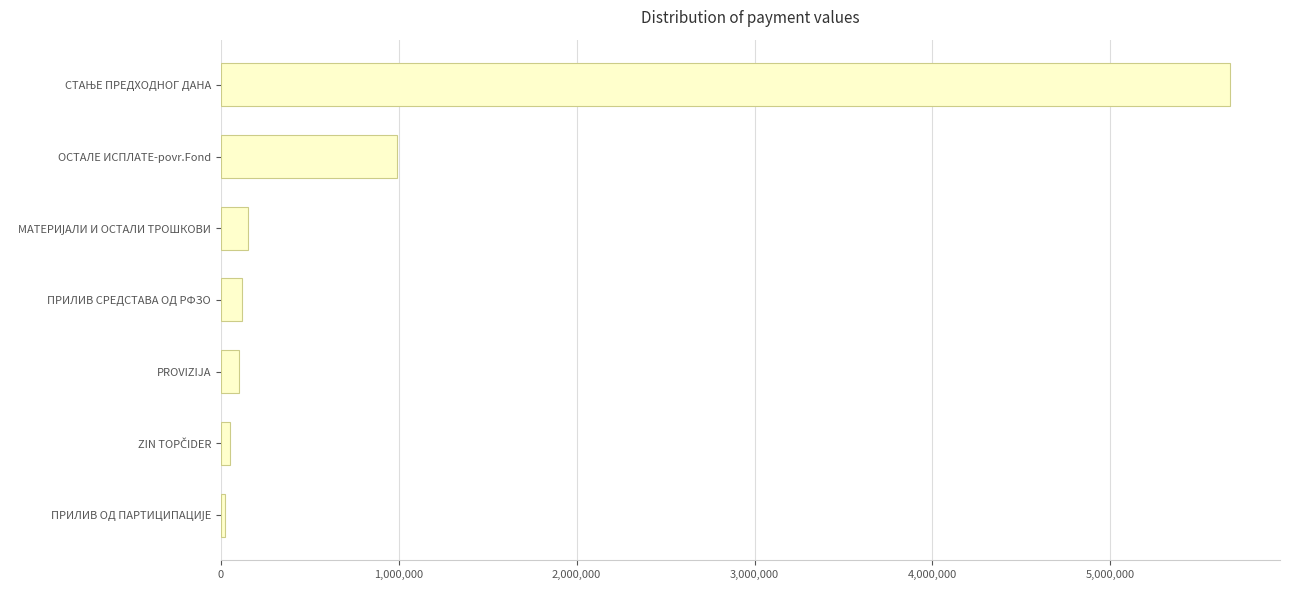

Is it true that the value at ПРИЛИВ СРЕДСТАВА ОД РФЗО is 120721.4?

True